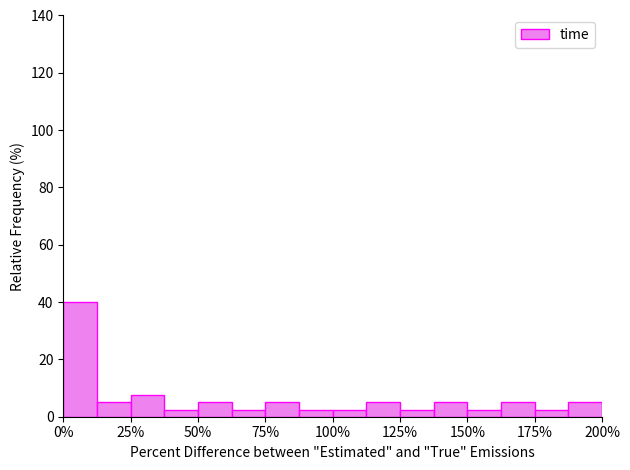

Around what value on the x-axis is the tallest bar? Give the approximate position of its centre, as read against the axis.

5